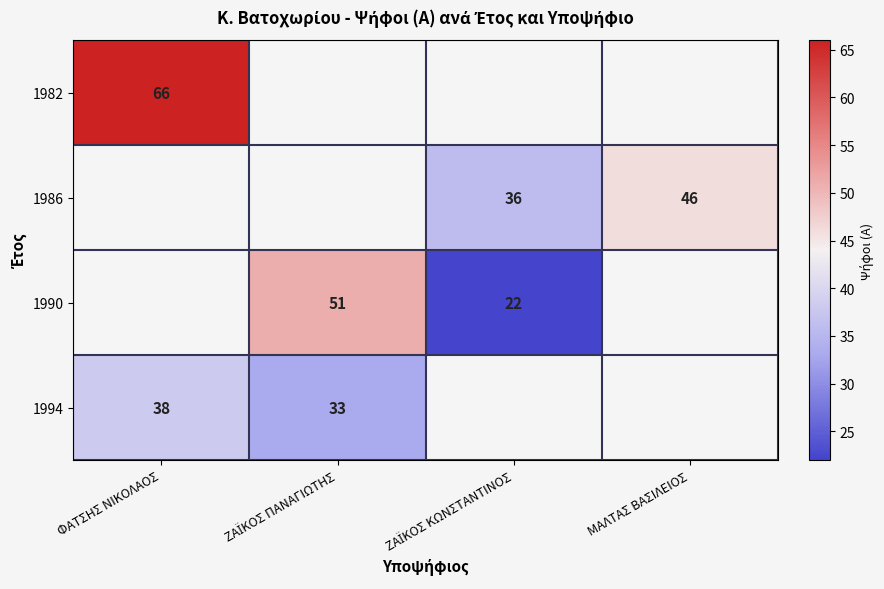

Between ΖΑΪΚΟΣ ΚΩΝΣΤΑΝΤΙΝΟΣ and ΜΑΛΤΑΣ ΒΑΣΙΛΕΙΟΣ, which series saw the biggest shift?

1986